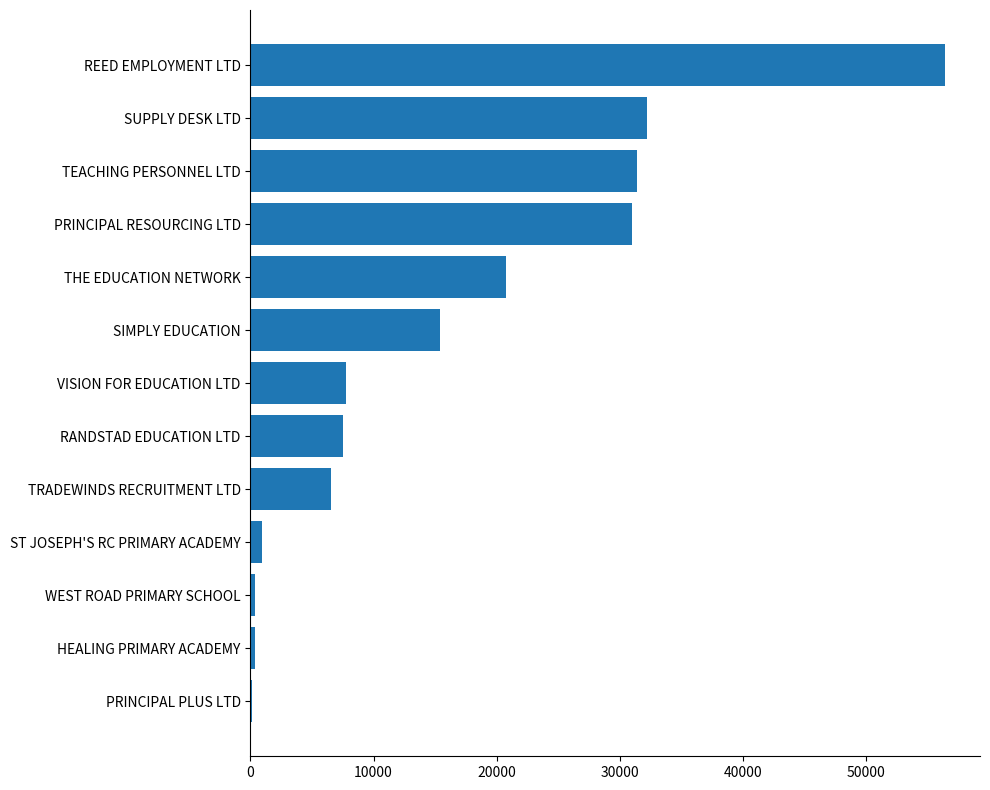

Between VISION FOR EDUCATION LTD and WEST ROAD PRIMARY SCHOOL, which is larger?

VISION FOR EDUCATION LTD